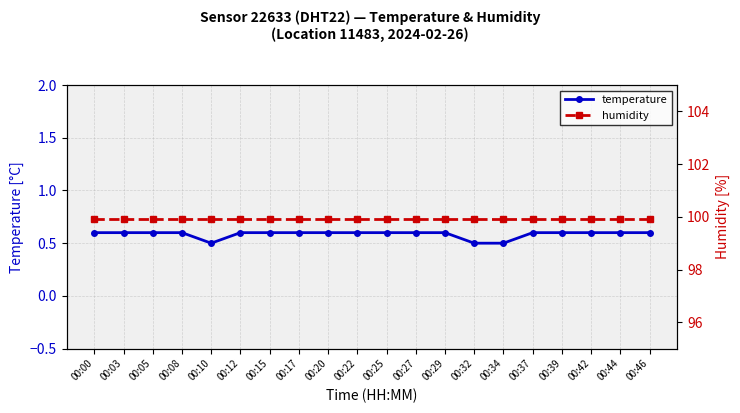

At 00:42, list the series in order from largest to smallest.

humidity, temperature